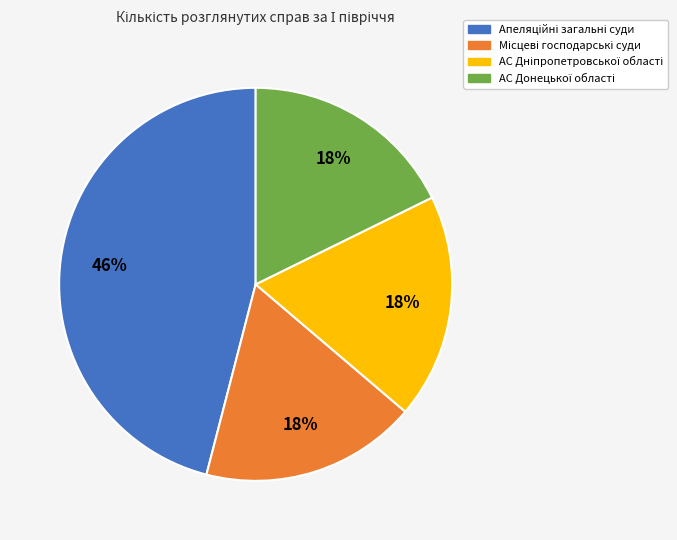

Is there a majority slice in this chart?

No